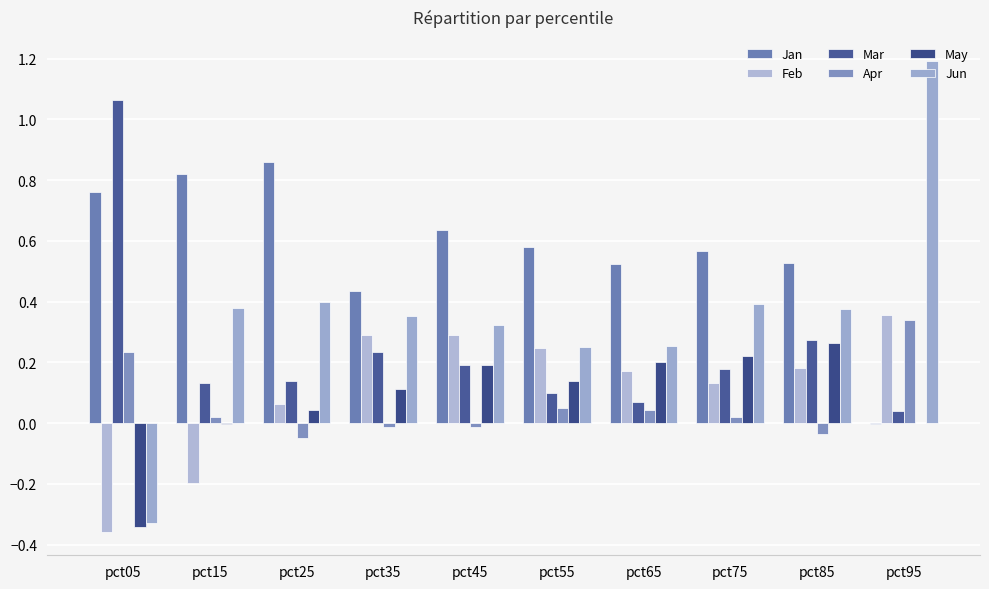

What is the difference between the highest and lowest values at pct65?

0.5